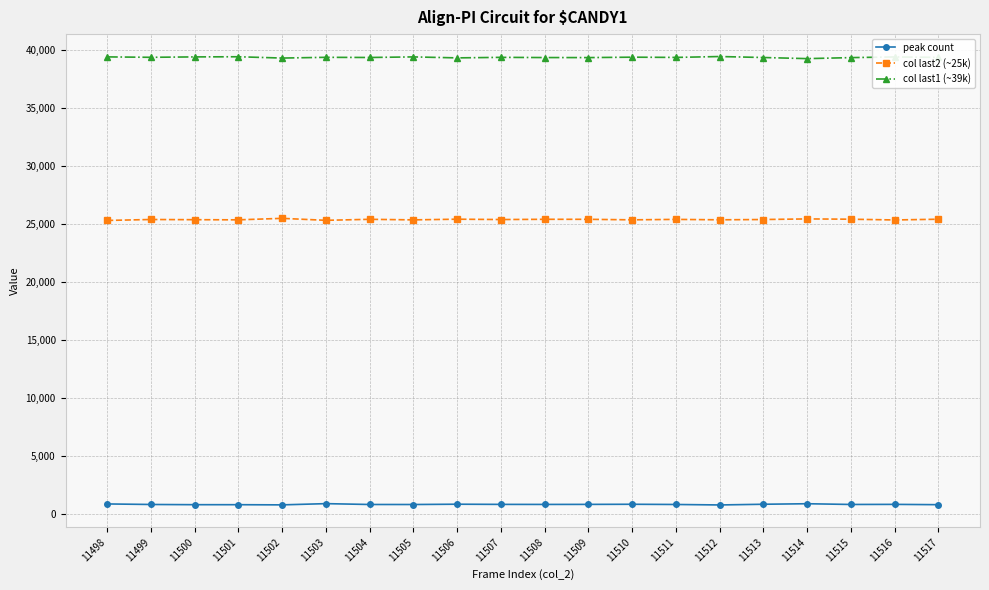

What is the difference between the highest and lowest values at 11505?

38626